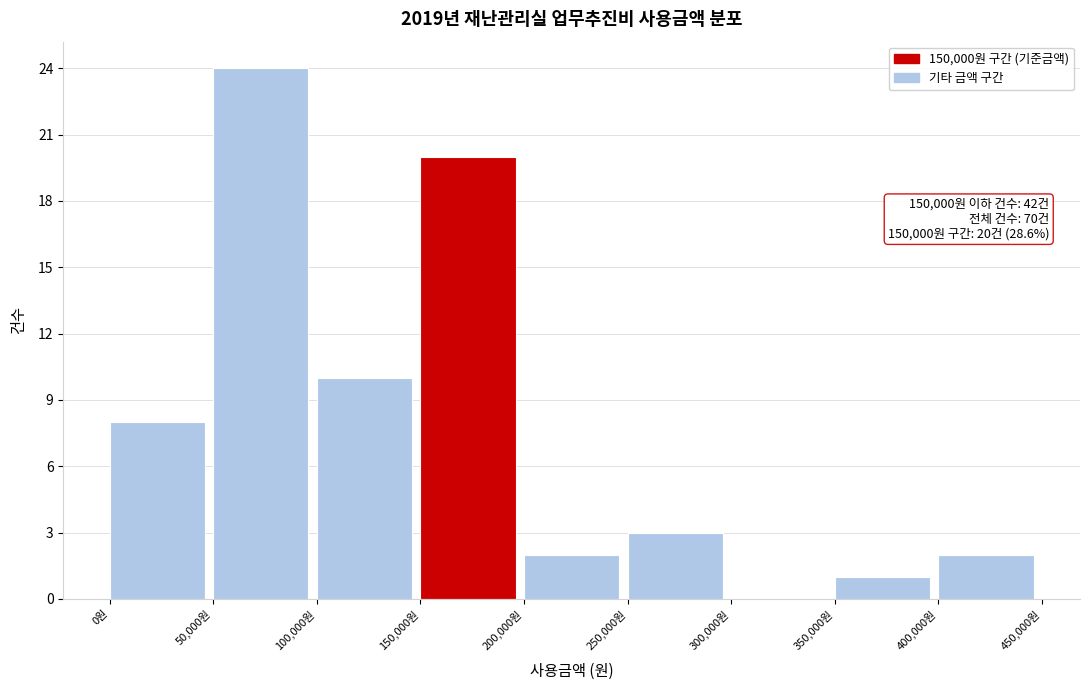

Which range on the x-axis has the tallest bar?

50000 to 100000